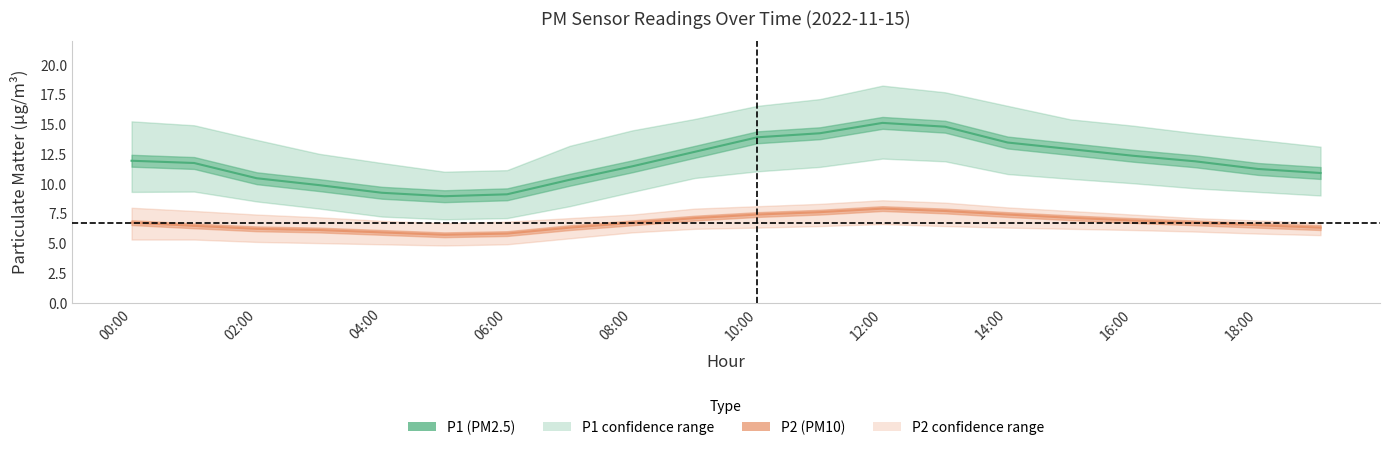

In P1_upper, how many points are higher than both neighbors (excluding endpoints)?

1